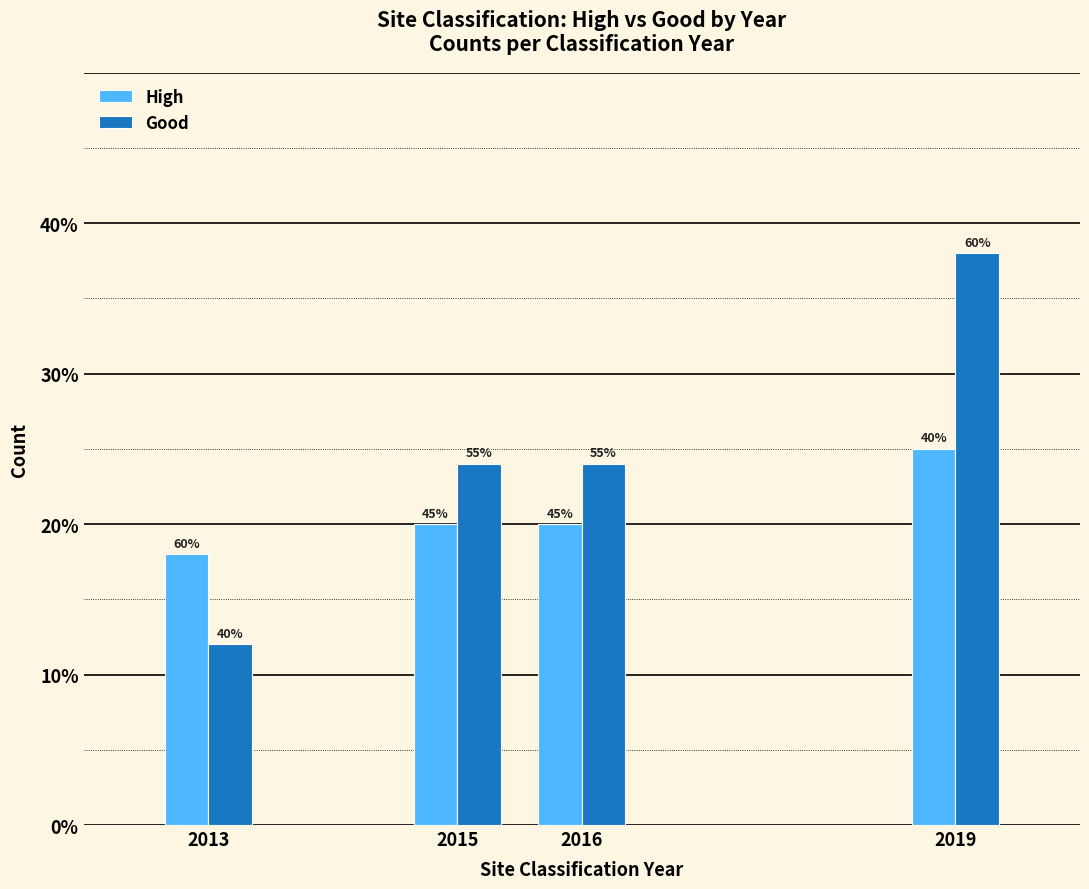

Does the chart contain stacked bars?

No